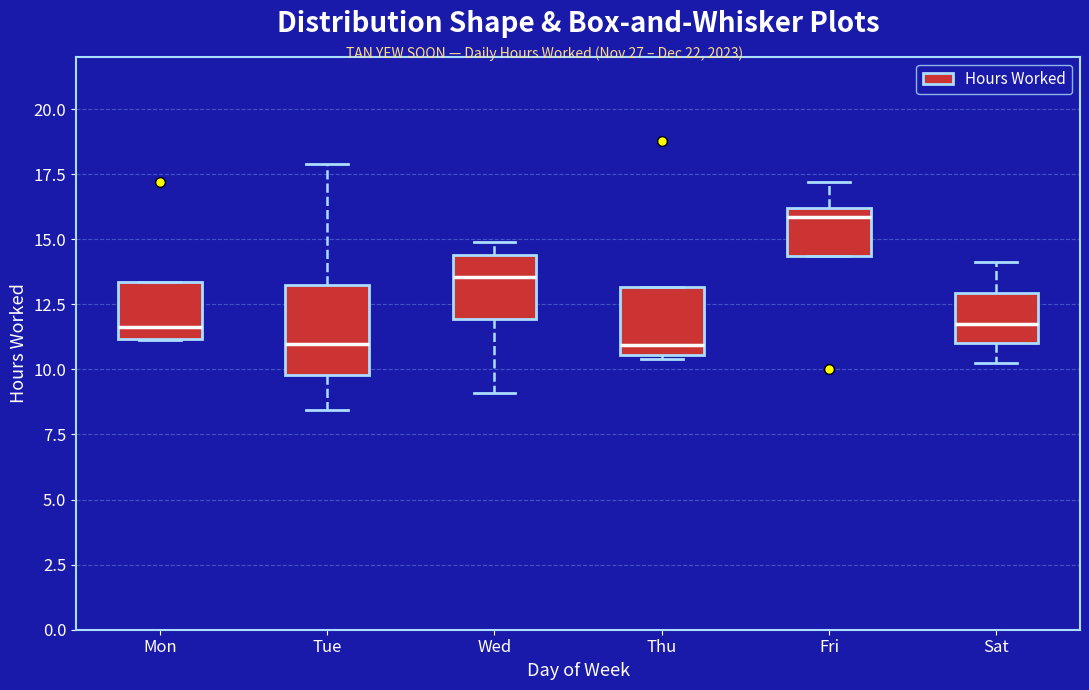

Reading left to right, read every box against the y-axis: the position of its median line, the range the box covers, and the ends of its whiskers. The values are not printed on the chart, so give them approximately, as read against the axis.

Mon: median 11.5, box 11.0 to 13.5, whiskers 11.0 to 13.5
Tue: median 11.0, box 10.0 to 13.5, whiskers 8.5 to 18.0
Wed: median 13.5, box 12.0 to 14.5, whiskers 9.0 to 15.0
Thu: median 11.0, box 10.5 to 13.0, whiskers 10.5 to 13.0
Fri: median 16.0 (just below the box's upper edge), box 14.5 to 16.0, whiskers 14.5 to 17.0
Sat: median 12.0, box 11.0 to 13.0, whiskers 10.5 to 14.0